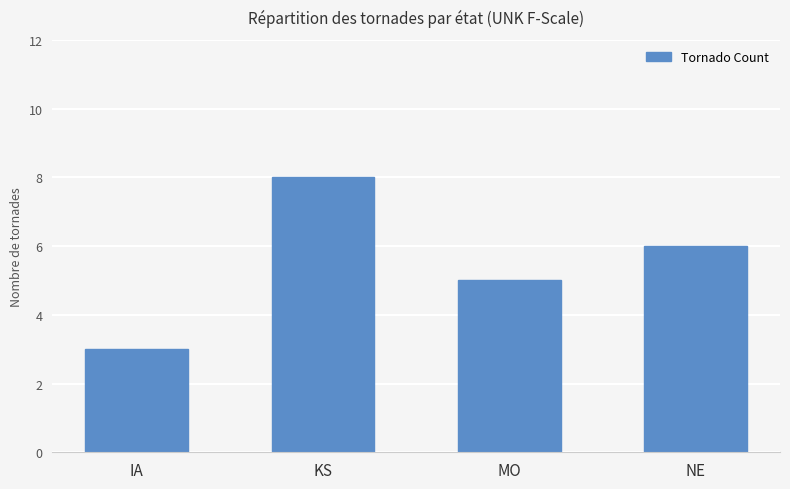

List the labels in order of value, smallest first.

IA, MO, NE, KS